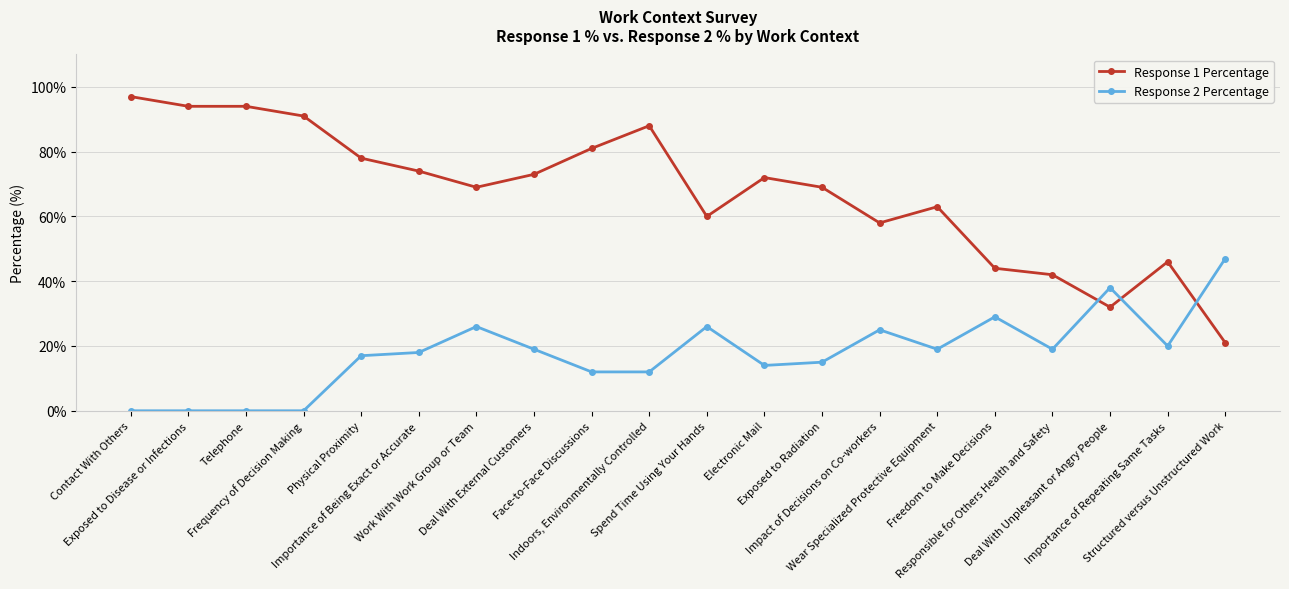

What is the lowest value of the Response 1 Percentage series?

21